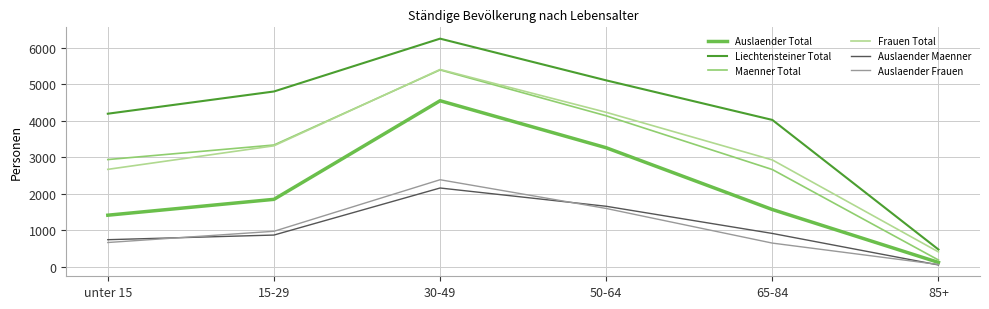

What is the greatest value displayed?

6246